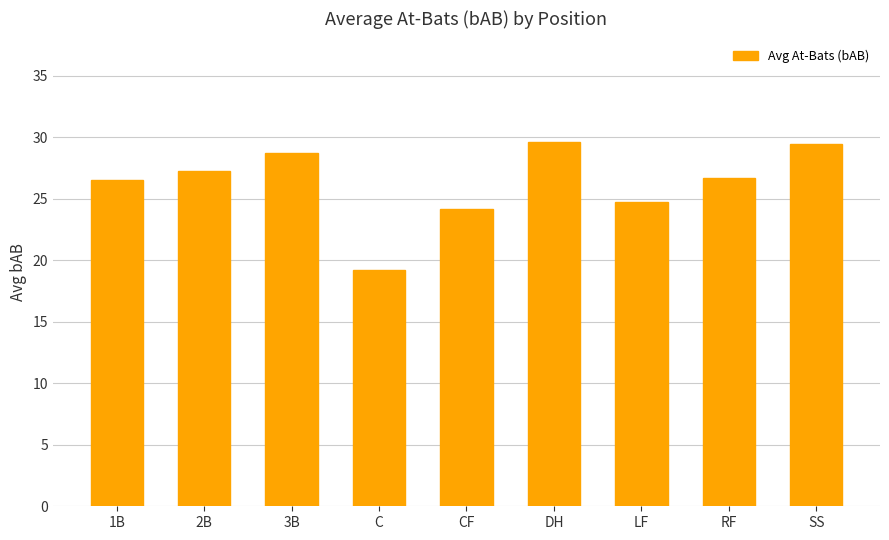

Is it true that the value at CF is 8.6?

False